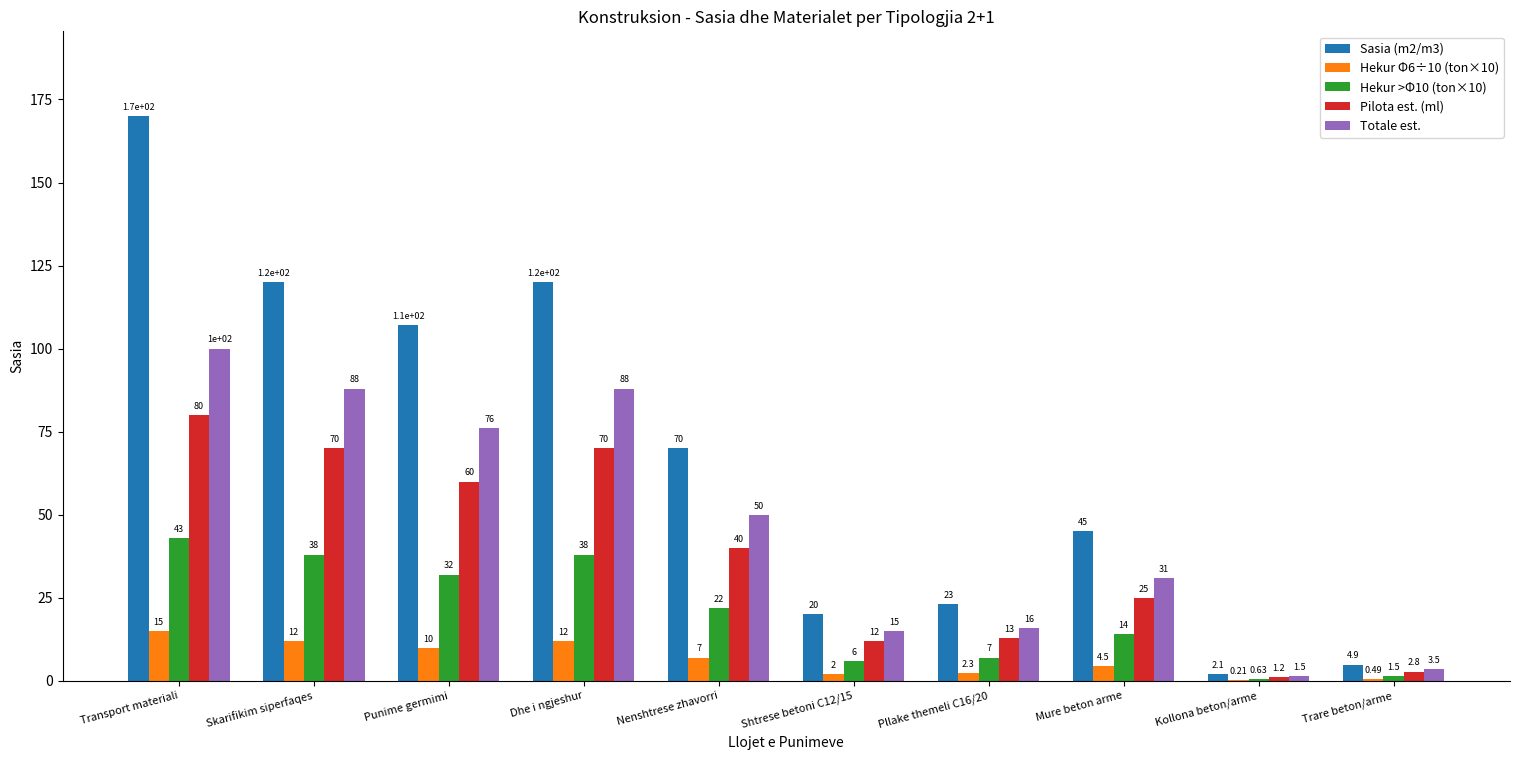

Which label corresponds to the largest value in the chart?

Transport materiali